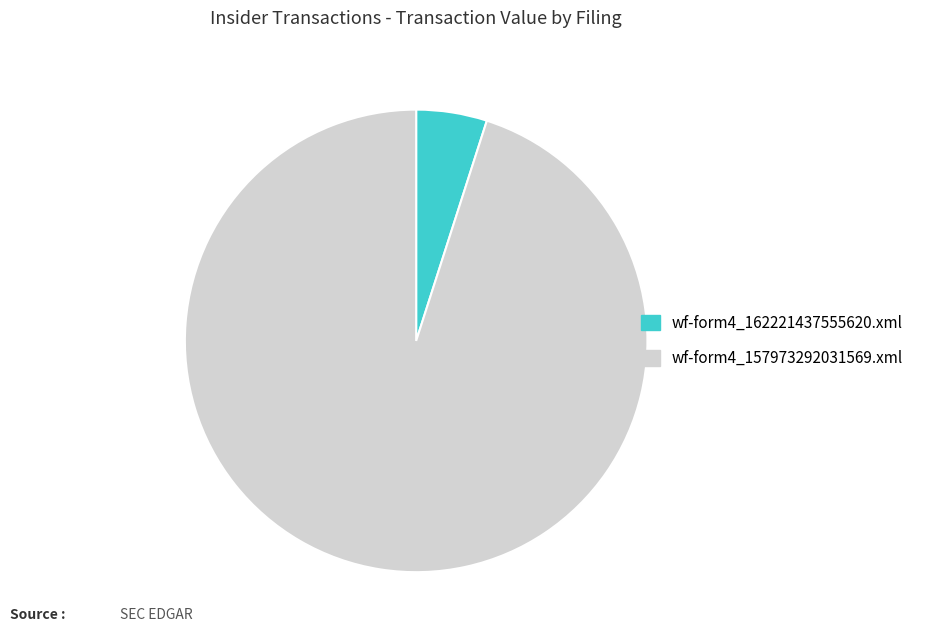

Which has a higher value, wf-form4_162221437555620.xml or wf-form4_157973292031569.xml?

wf-form4_157973292031569.xml